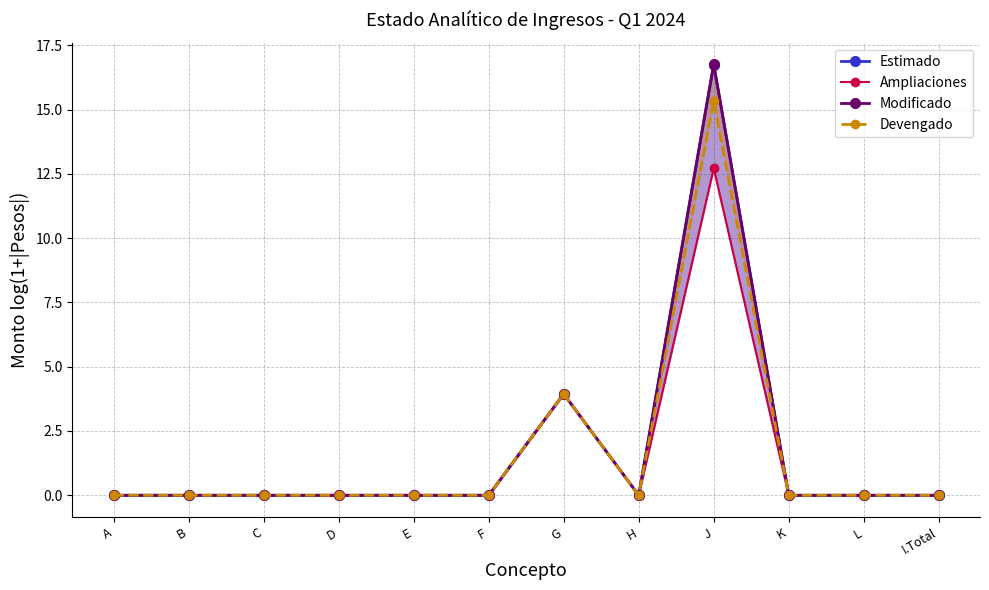

Does the chart have visible grid lines?

Yes